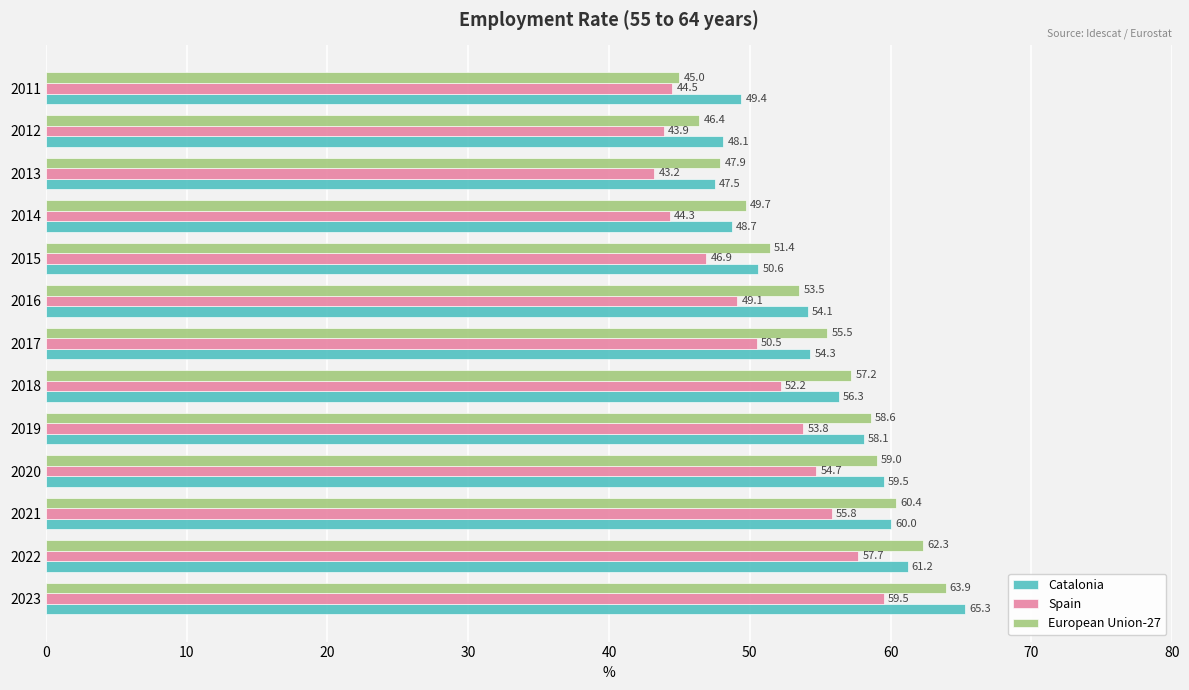

Which series has the largest total across all categories?

Catalonia